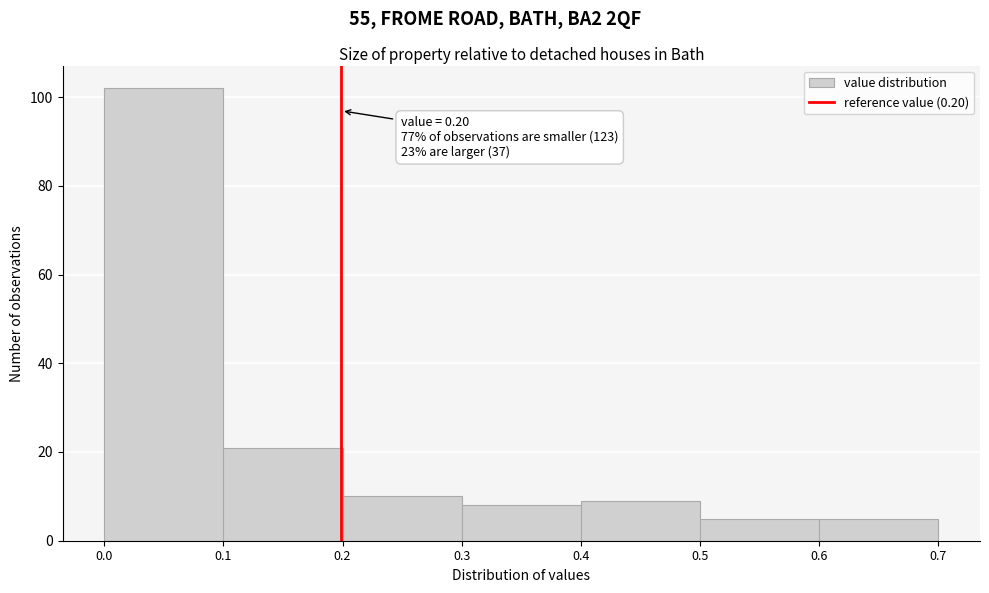

Which range on the x-axis has the tallest bar?

0.0 to 0.1